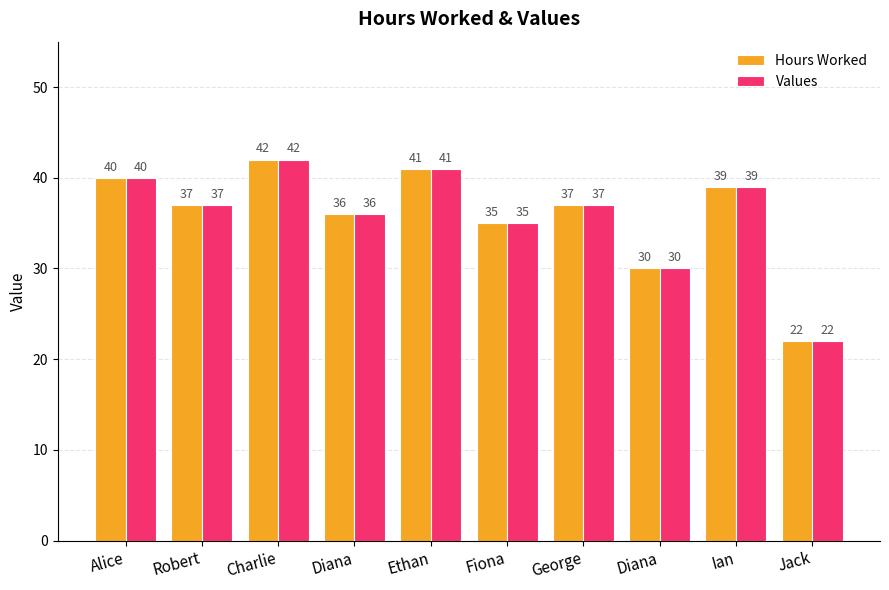

What is the average value of the Hours Worked series?

36